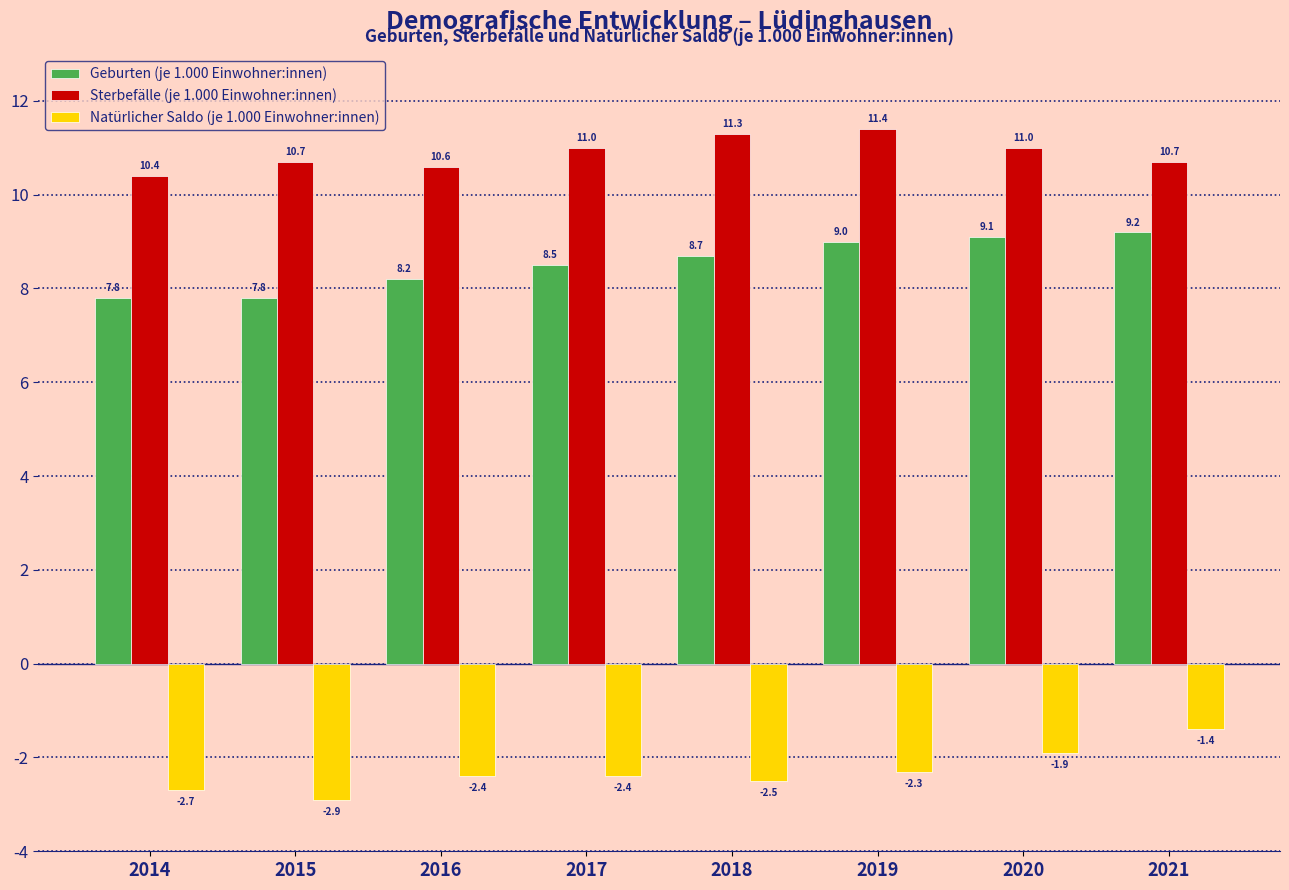

Reading left to right, what are all the values shown in this chart?

Geburten (je 1.000 Einwohner:innen): 2014=7.8	2015=7.8	2016=8.2	2017=8.5	2018=8.7	2019=9.0	2020=9.1	2021=9.2
Sterbefälle (je 1.000 Einwohner:innen): 2014=10.4	2015=10.7	2016=10.6	2017=11.0	2018=11.3	2019=11.4	2020=11.0	2021=10.7
Natürlicher Saldo (je 1.000 Einwohner:innen): 2014=-2.7	2015=-2.9	2016=-2.4	2017=-2.4	2018=-2.5	2019=-2.3	2020=-1.9	2021=-1.4